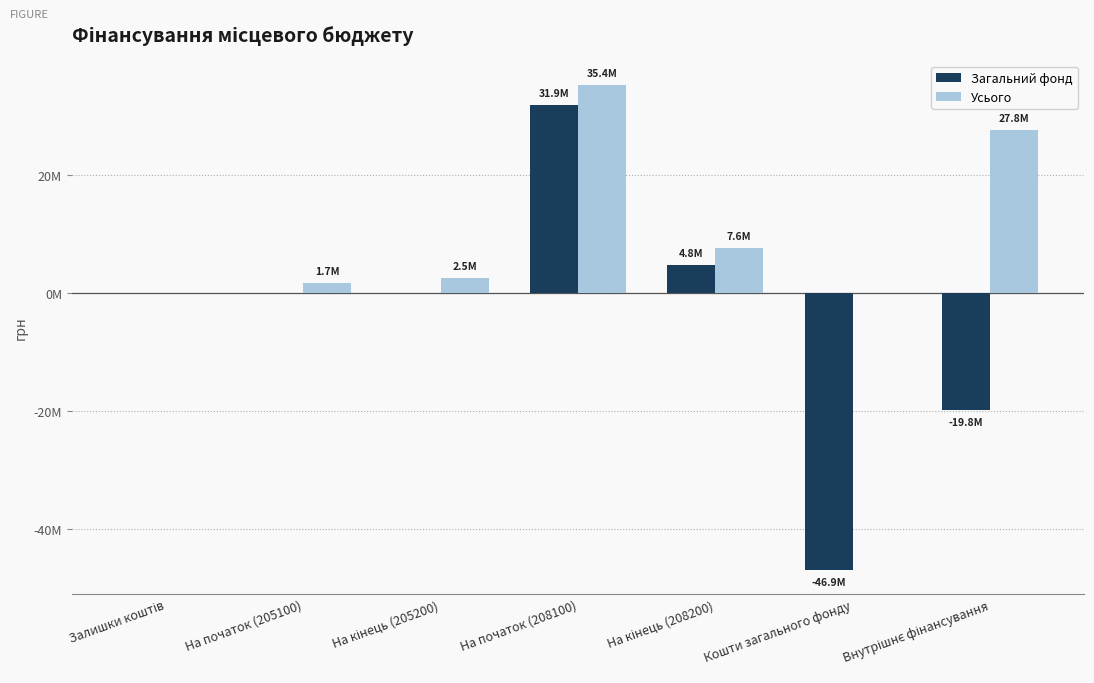

Between Внутрішнє фінансування and На кінець (205200), which is larger?

На кінець (205200)